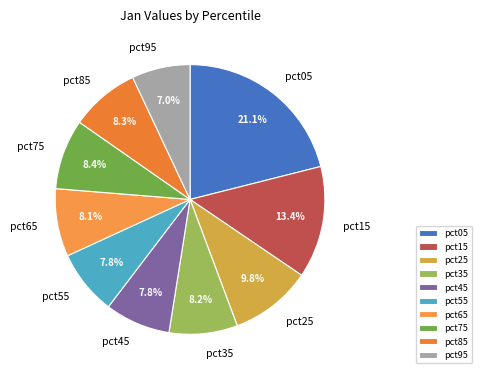

What percentage is the pct25 slice, to the nearest percent?

10%